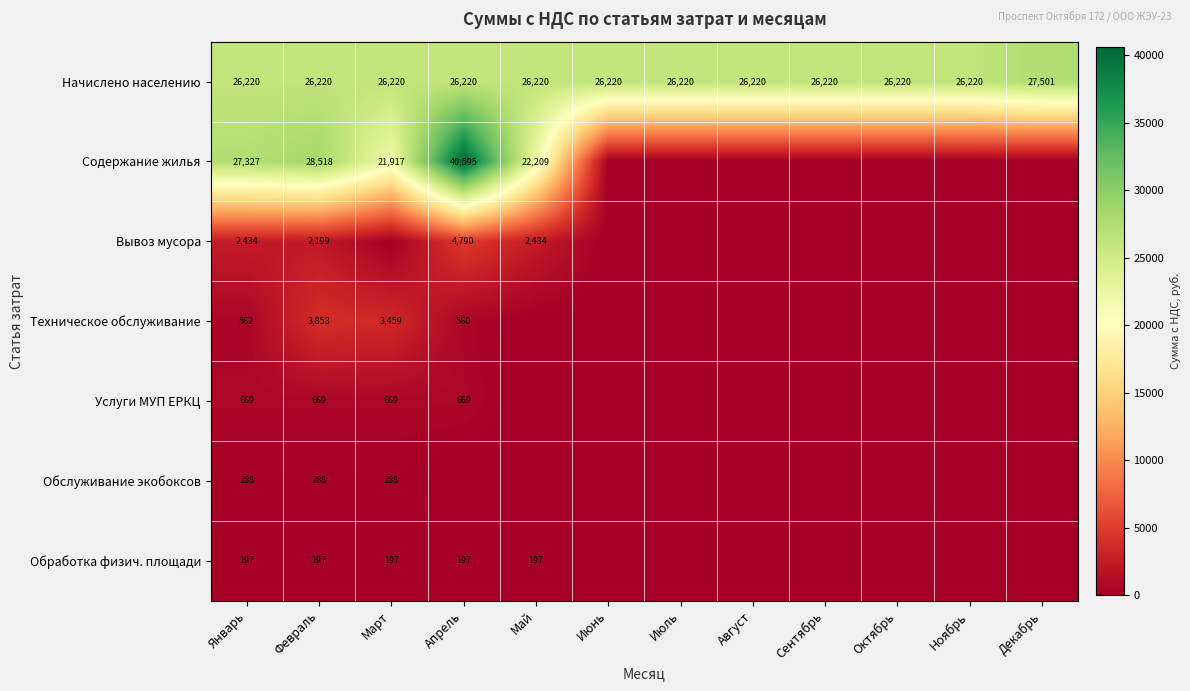

What is the difference between the highest and lowest values at Январь?

27130